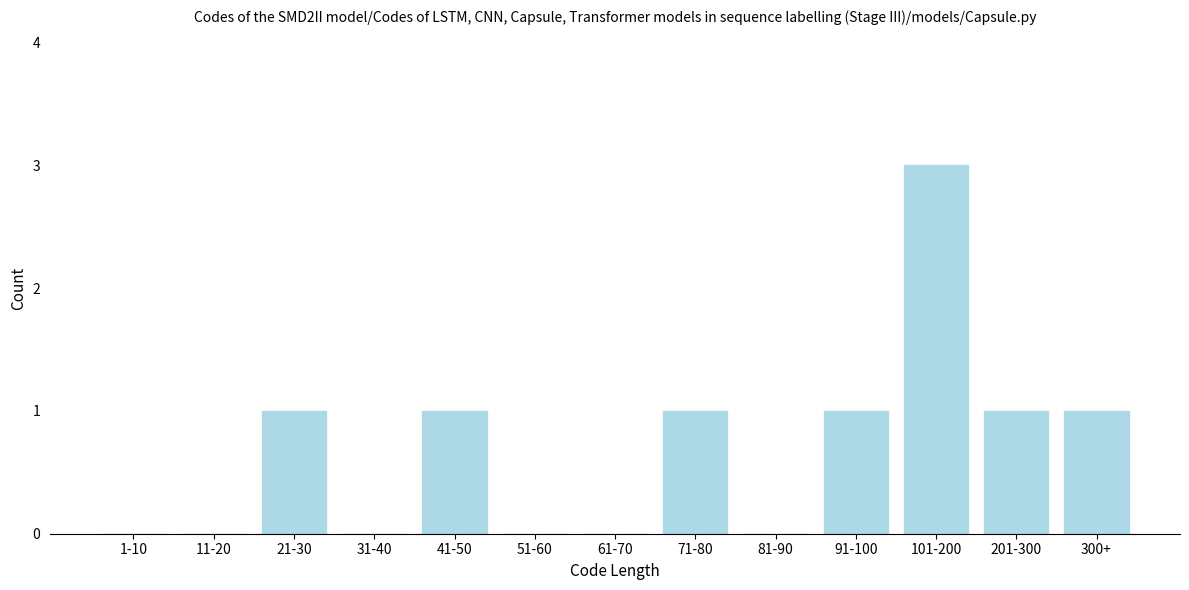

Reading left to right, list all the values displayed in this chart.

1-10=0	11-20=0	21-30=1	31-40=0	41-50=1	51-60=0	61-70=0	71-80=1	81-90=0	91-100=1	101-200=3	201-300=1	300+=1